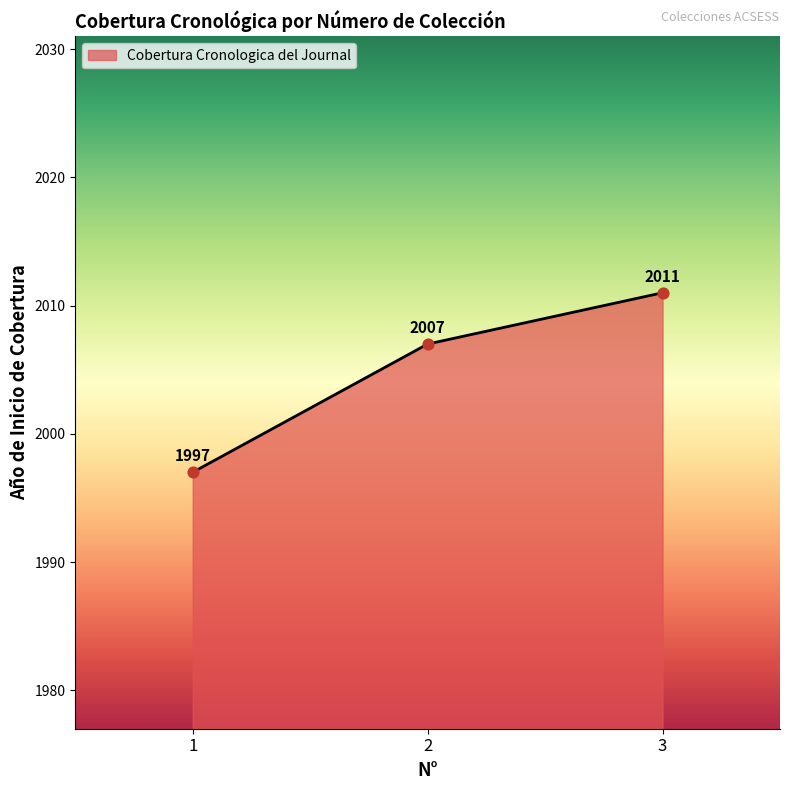

What is the change in value from 2 to 3?

+4